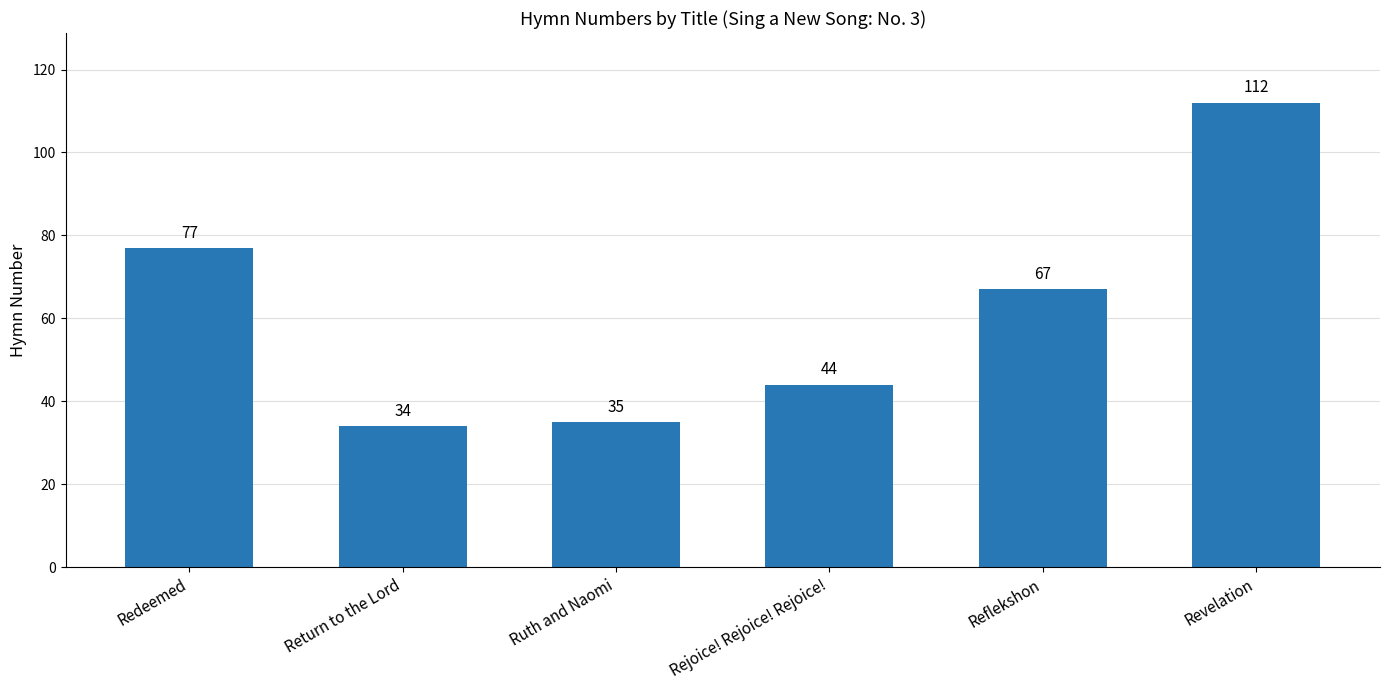

What is the approximate value at Redeemed?

77